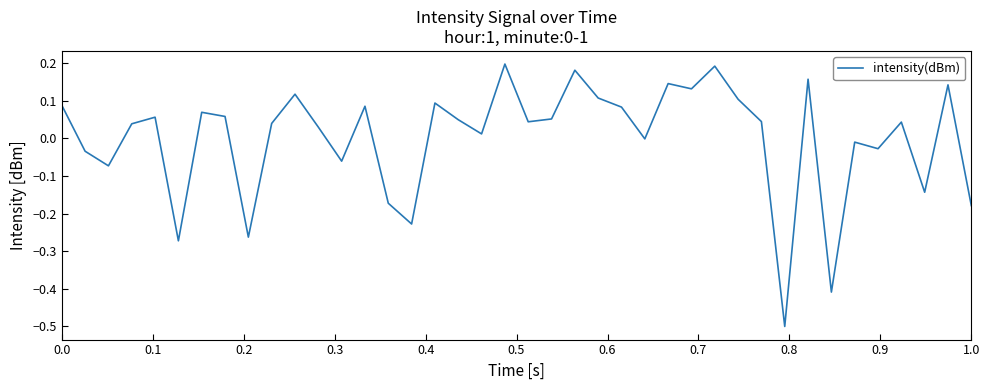

What is the smallest value displayed?

-0.5